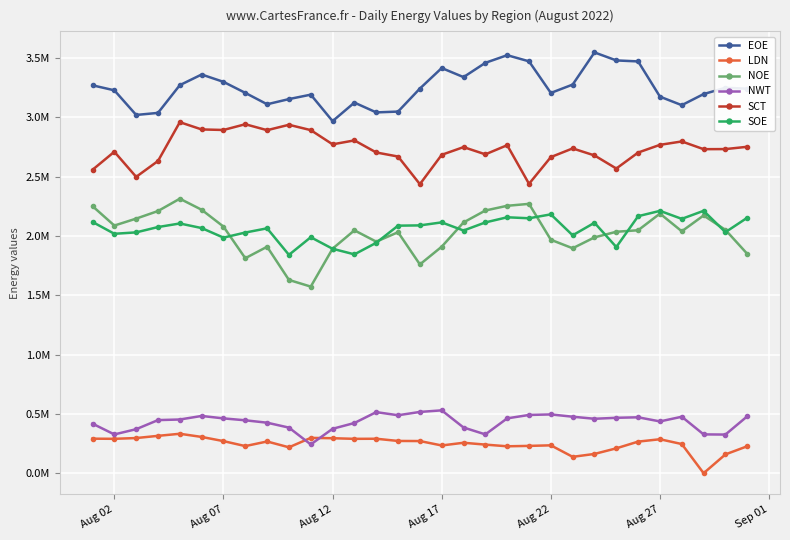

Is this an area chart (filled region under the line)?

No